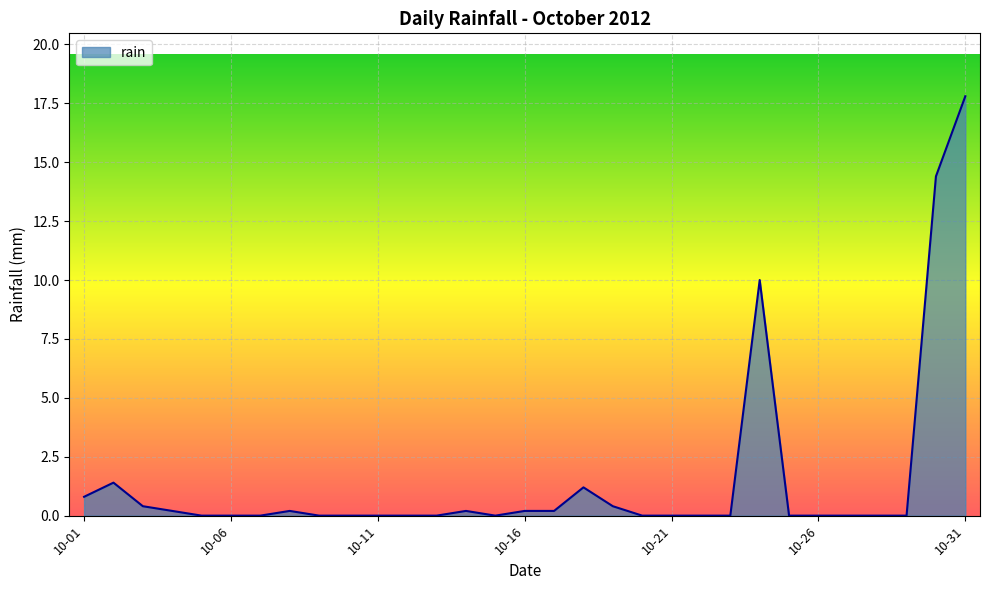

What is the greatest value displayed?

17.8